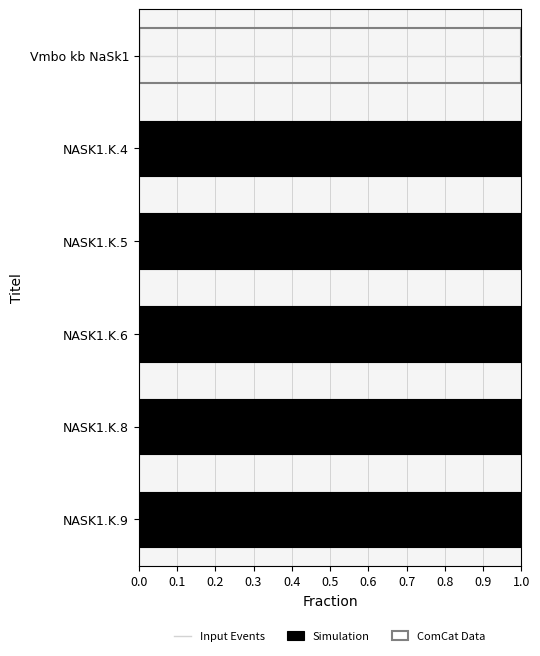

What is the value of the 4th bar from the left?

1.0